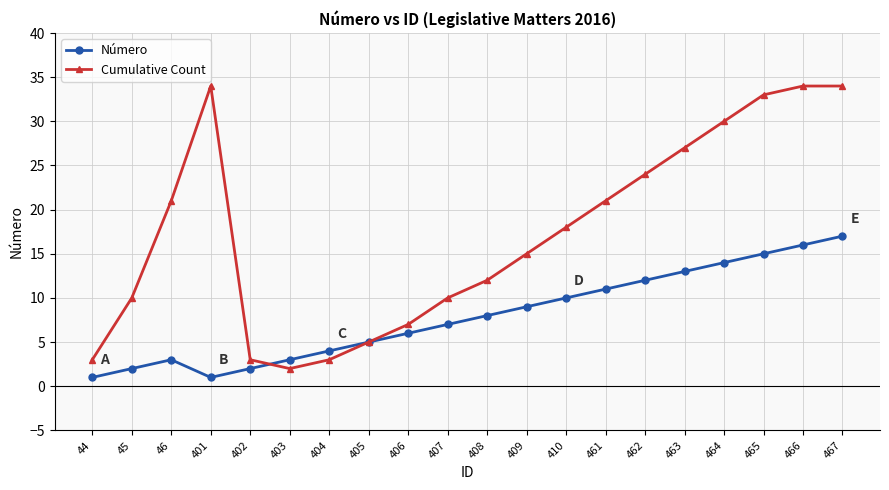

The Número series shows 16 at 466. True or false?

True